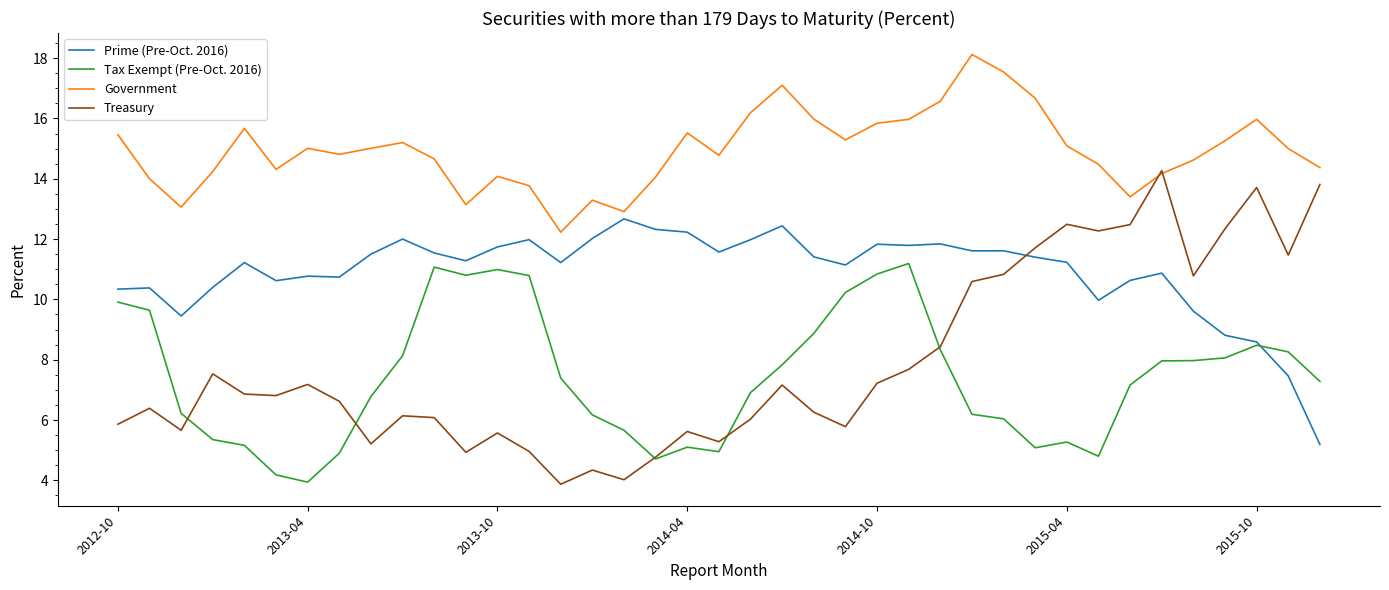

What is the sum of all Treasury values?

309.0